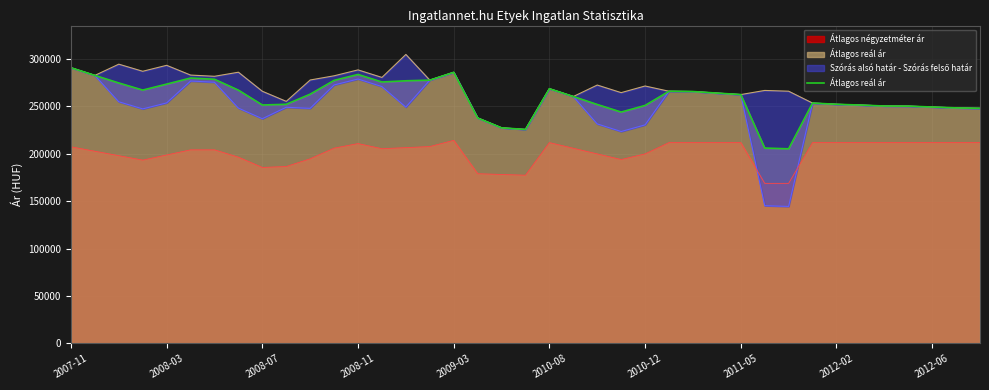

True or false: Átlagos négyzetméter ár and Átlagos reál ár cross at least once.

False